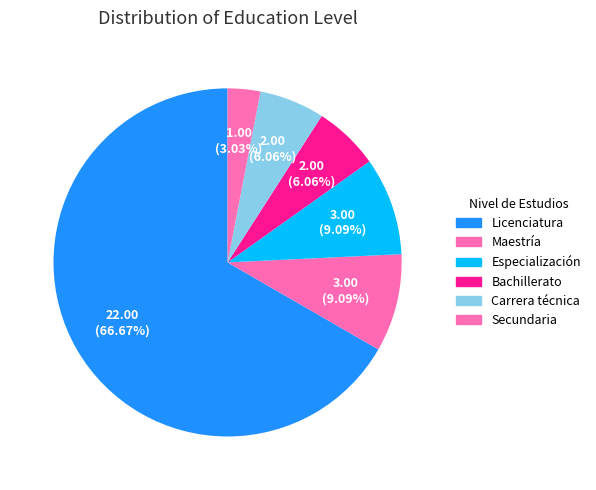

To the nearest percent, what portion does Especialización represent?

9%